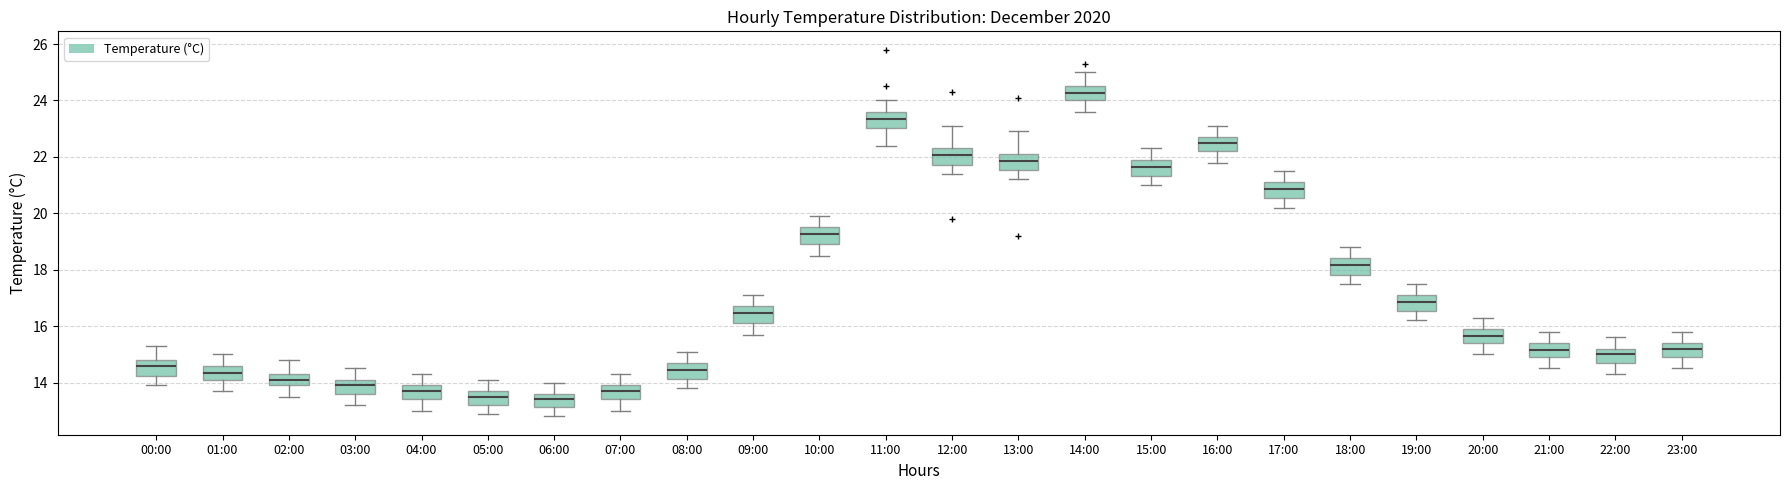

Reading left to right, transcribe this box plot: for each box, give where its median line is, the range the box spans, and where its two whiskers end, as read against the y-axis. The values are not printed on the chart, so give them approximately, as read against the axis.

00:00: median 14.6, box 14.2 to 14.8, whiskers 14.0 to 15.4
01:00: median 14.4, box 14.2 to 14.6, whiskers 13.8 to 15.0
02:00: median 14.2, box 14.0 to 14.4, whiskers 13.6 to 14.8
03:00: median 14.0, box 13.6 to 14.2, whiskers 13.2 to 14.6
04:00: median 13.8, box 13.4 to 14.0, whiskers 13.0 to 14.4
05:00: median 13.6, box 13.2 to 13.8, whiskers 13.0 to 14.2
06:00: median 13.4, box 13.2 to 13.6, whiskers 12.8 to 14.0
07:00: median 13.8, box 13.4 to 14.0, whiskers 13.0 to 14.4
08:00: median 14.4, box 14.2 to 14.8, whiskers 13.8 to 15.2
09:00: median 16.4, box 16.2 to 16.8, whiskers 15.8 to 17.2
10:00: median 19.2, box 19.0 to 19.6, whiskers 18.6 to 20.0
11:00: median 23.4, box 23.0 to 23.6, whiskers 22.4 to 24.0
12:00: median 22.0, box 21.8 to 22.4, whiskers 21.4 to 23.2
13:00: median 21.8, box 21.6 to 22.2, whiskers 21.2 to 23.0
14:00: median 24.2, box 24.0 to 24.6, whiskers 23.6 to 25.0
15:00: median 21.6, box 21.4 to 22.0, whiskers 21.0 to 22.4
16:00: median 22.6, box 22.2 to 22.8, whiskers 21.8 to 23.2
17:00: median 20.8, box 20.6 to 21.2, whiskers 20.2 to 21.6
18:00: median 18.2, box 17.8 to 18.4, whiskers 17.6 to 18.8
19:00: median 16.8, box 16.6 to 17.2, whiskers 16.2 to 17.6
20:00: median 15.6, box 15.4 to 16.0, whiskers 15.0 to 16.4
21:00: median 15.2, box 15.0 to 15.4, whiskers 14.6 to 15.8
22:00: median 15.0, box 14.8 to 15.2, whiskers 14.4 to 15.6
23:00: median 15.2, box 15.0 to 15.4, whiskers 14.6 to 15.8